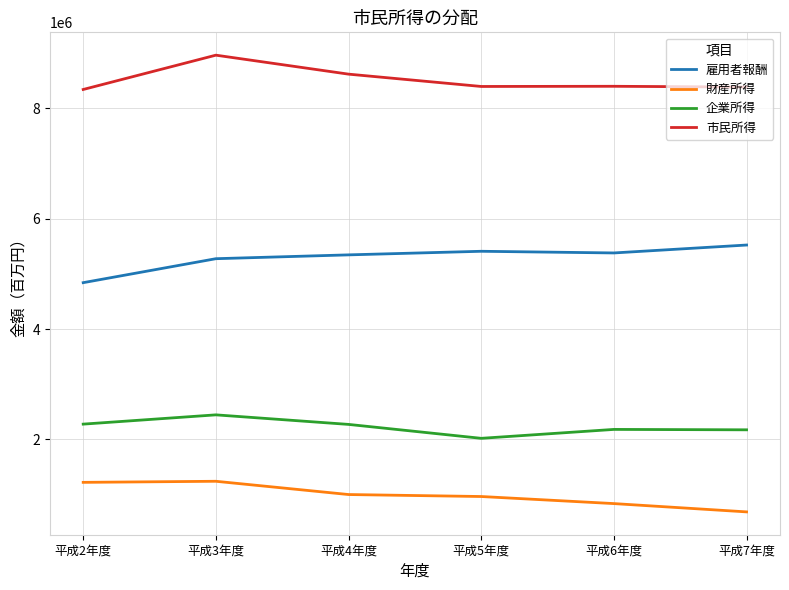

At which label does 企業所得 reach its peak?

平成3年度